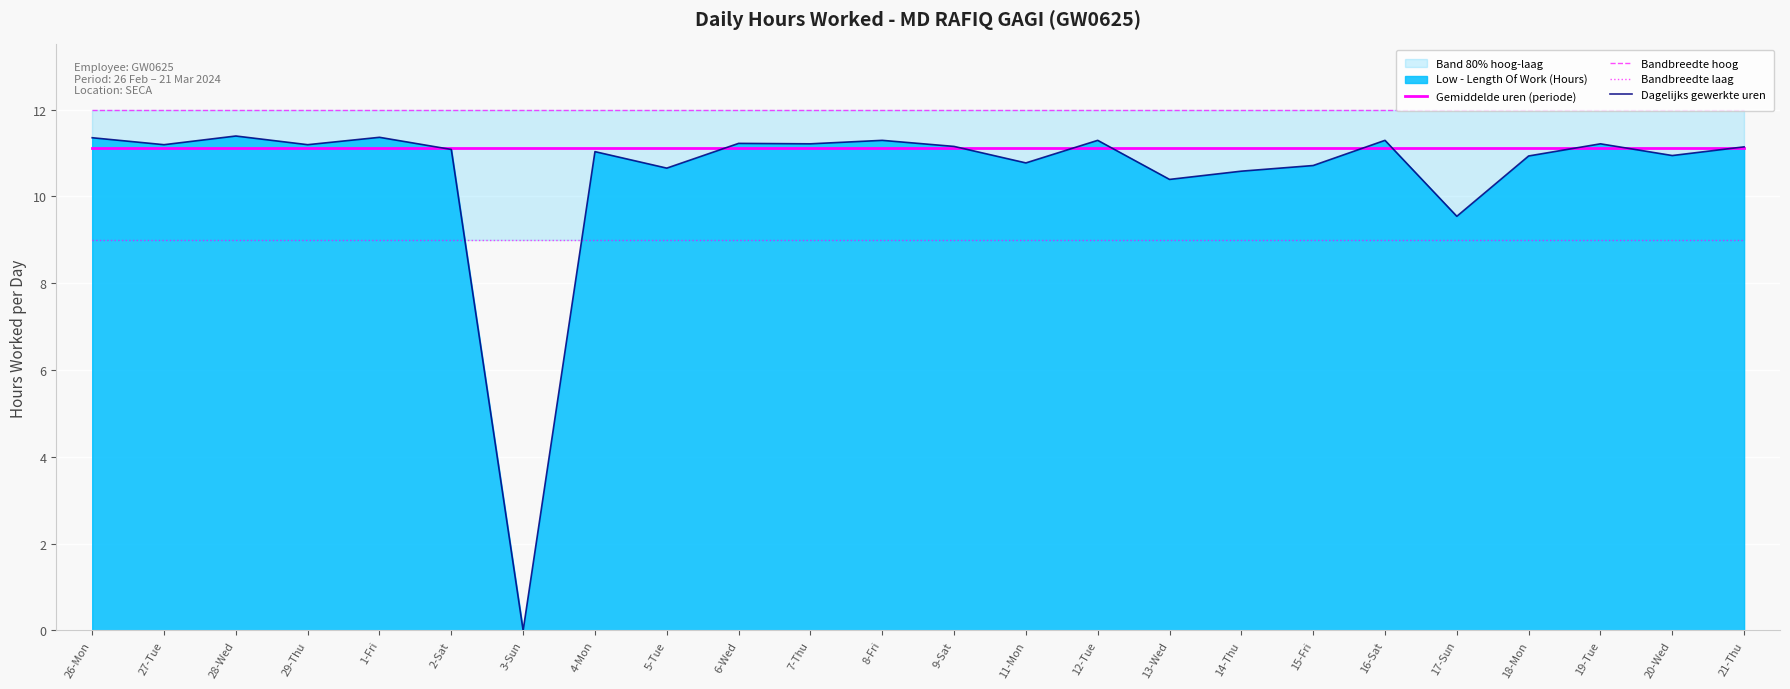

Which series has the widest spread of values?

Dagelijks gewerkte uren